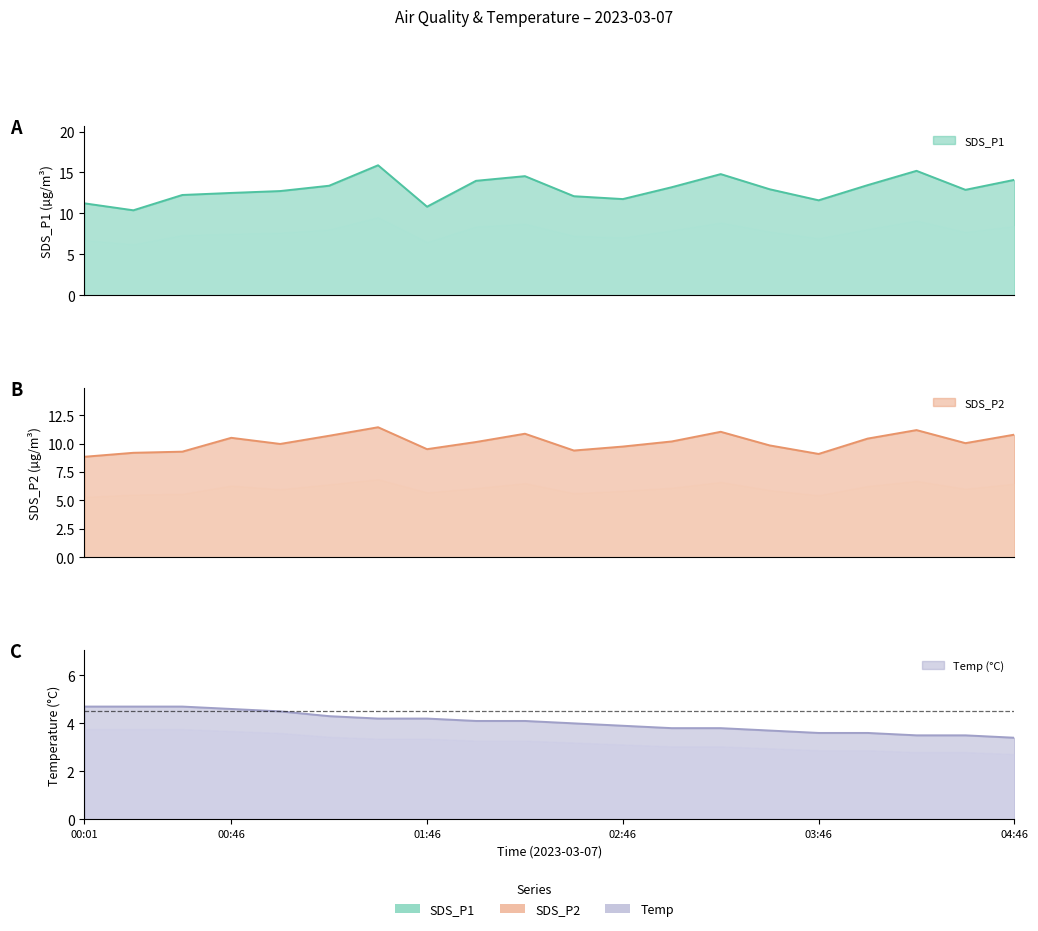

Read the Temp value at 2023/03/07 03:16.

3.8